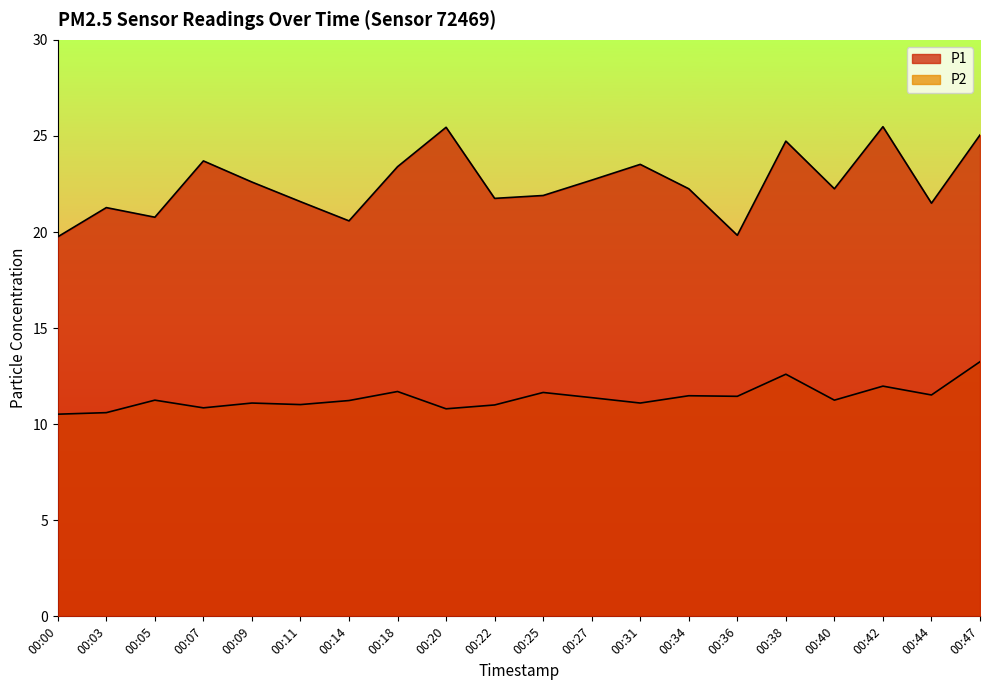

What is the maximum value for P2?

13.2